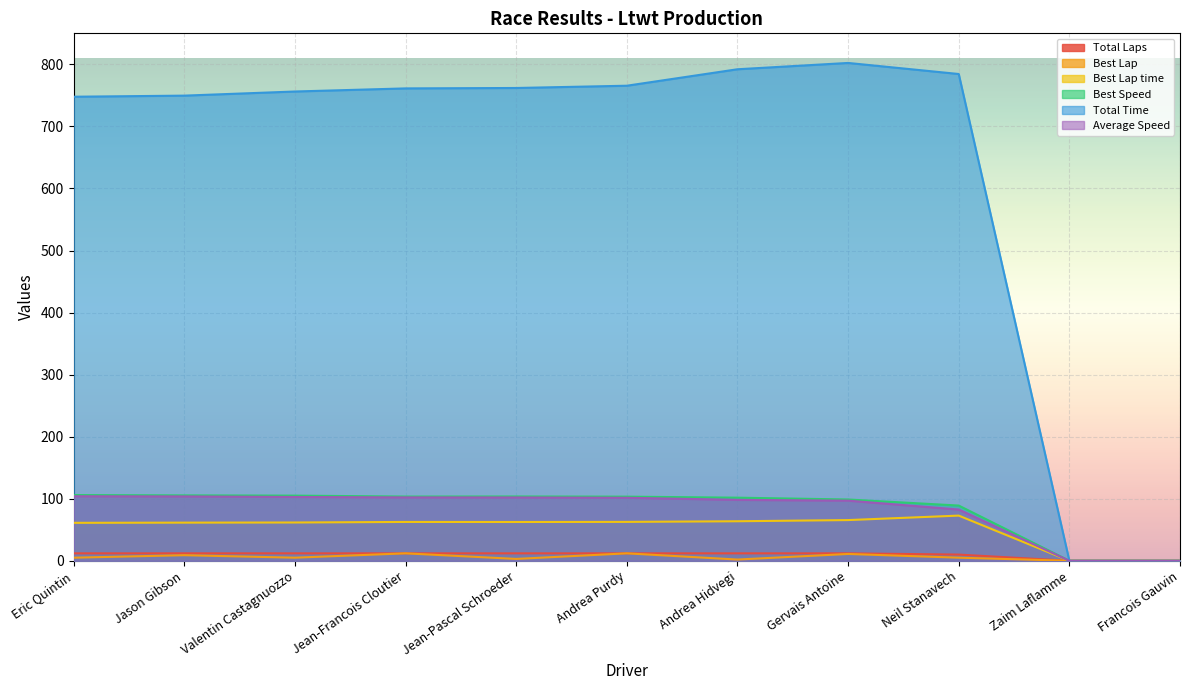

Reading left to right, list all the values displayed in this chart.

Total Laps: 12.0	12.0	12.0	12.0	12.0	12.0	12.0	12.0	10.0	0.0	0.0
Best Lap: 5.0	9.0	5.0	12.0	3.0	12.0	2.0	11.0	5.0	0.0	0.0
Best Lap time: 61.2	61.5	61.7	62.6	62.5	62.7	63.7	65.6	72.8	0.0	0.0
Best Speed: 105.9	105.4	105.0	103.5	103.7	103.4	101.7	98.8	89.0	0.0	0.0
Total Time: 747.8	749.6	756.3	761.3	761.9	765.6	792.1	802.3	784.5	0.0	0.0
Average Speed: 104.0	103.7	102.8	102.1	102.1	101.6	98.2	96.9	82.6	0.0	0.0